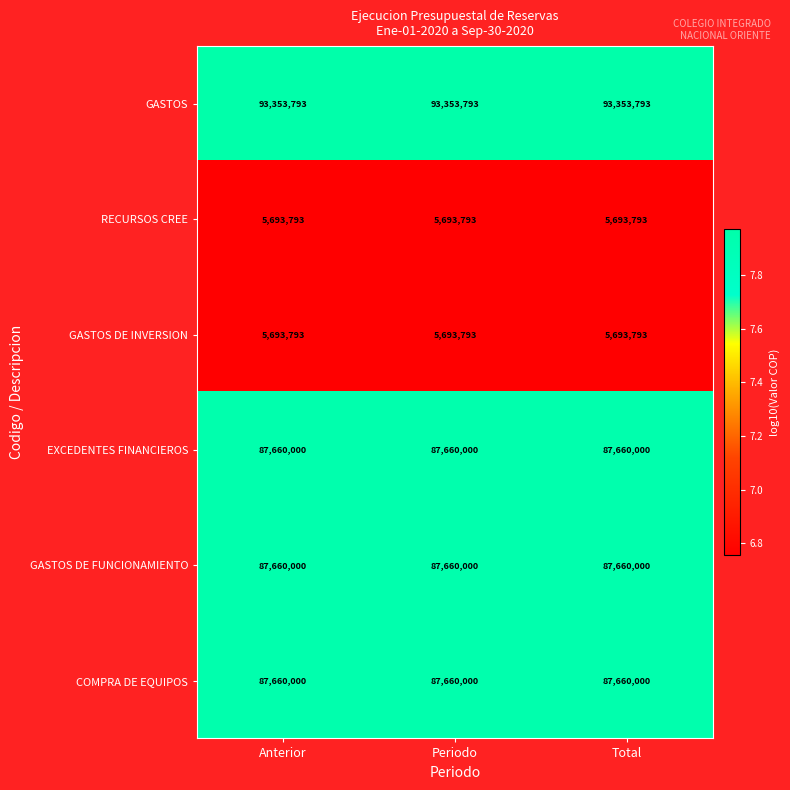

What is the difference between the highest and lowest values at Periodo?

87660000